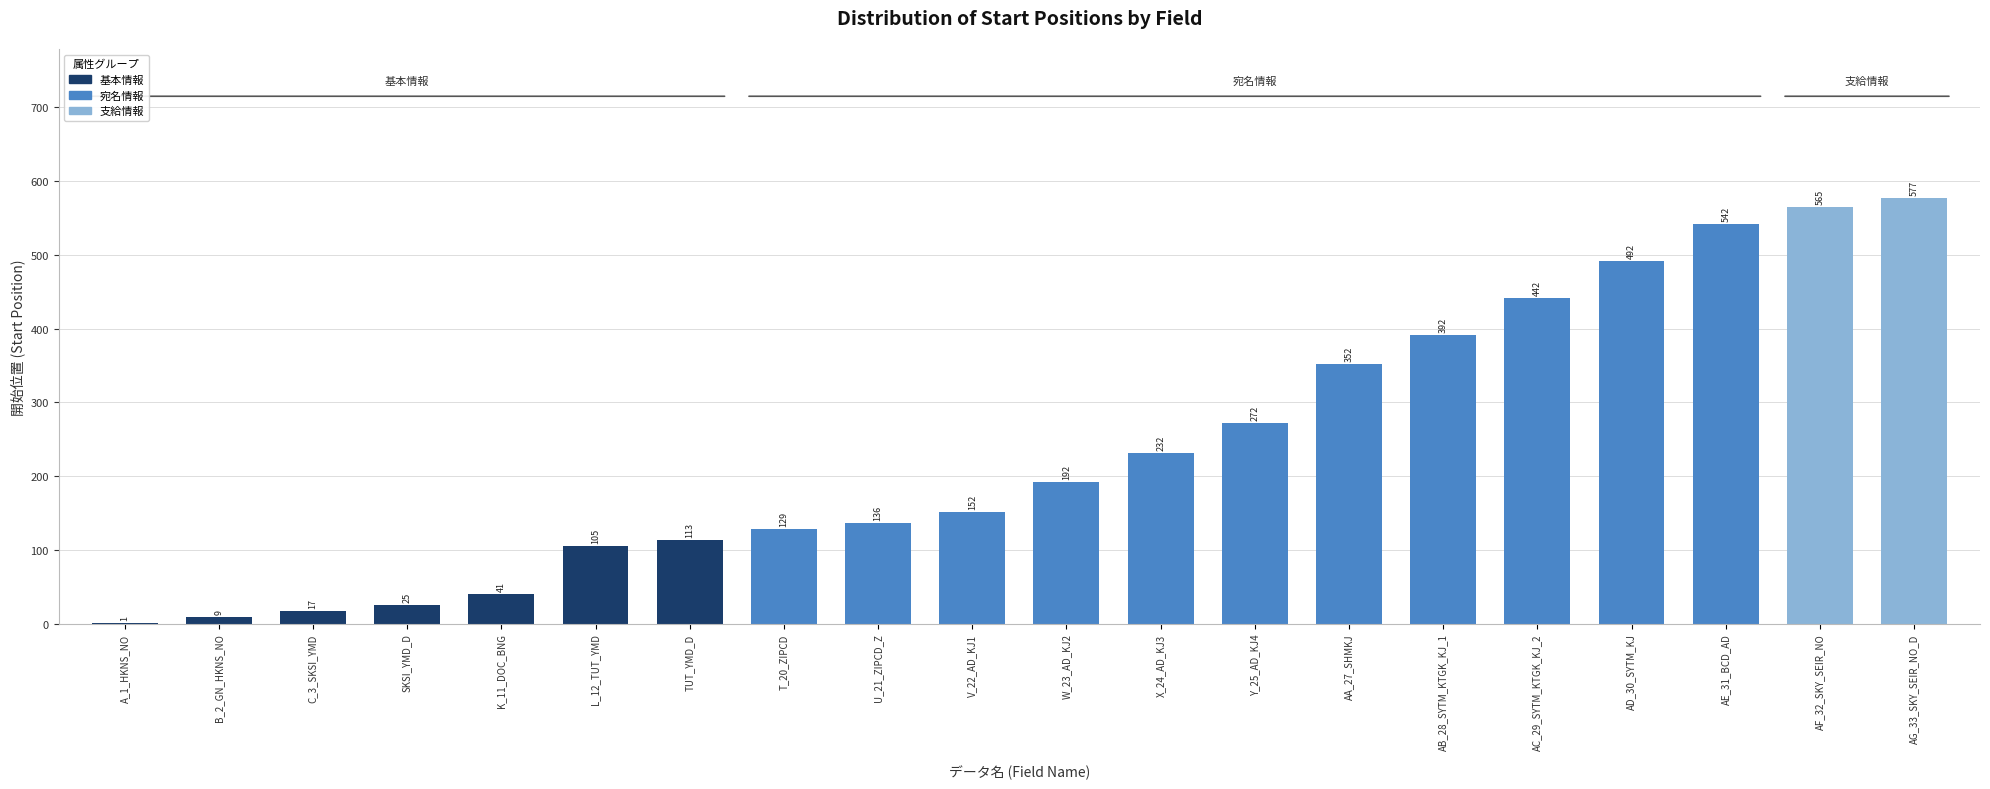

Reading right to left, list all the values displayed in this chart.

577	565	542	492	442	392	352	272	232	192	152	136	129	113	105	41	25	17	9	1